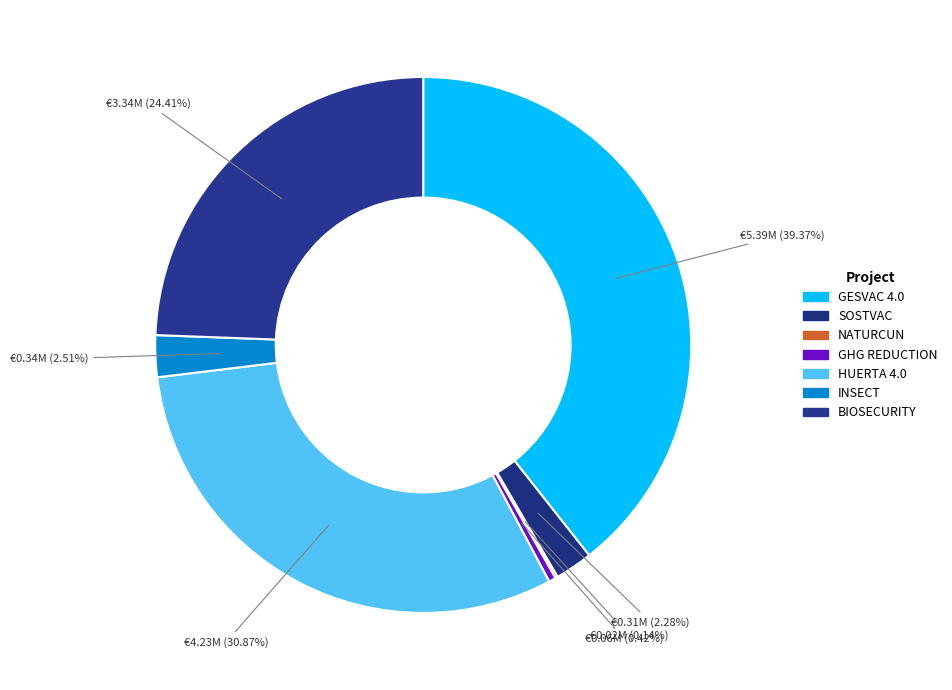

To the nearest percent, what is the difference between the SOSTVAC and NATURCUN slice percentages?

2%